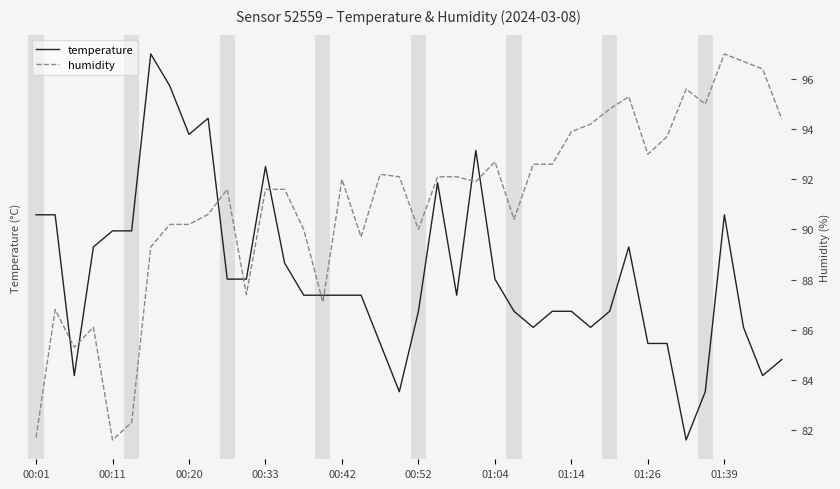

At how many categories does at least one series exceed 30?

40